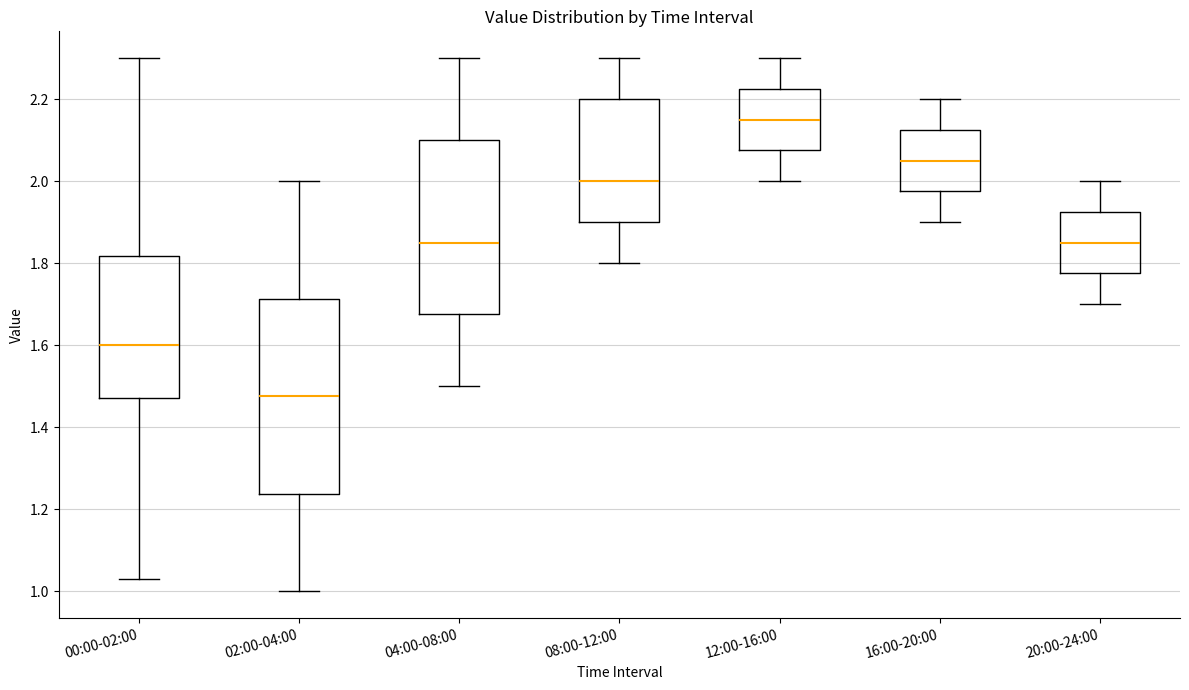

Which box's median line is the lowest?

02:00-04:00